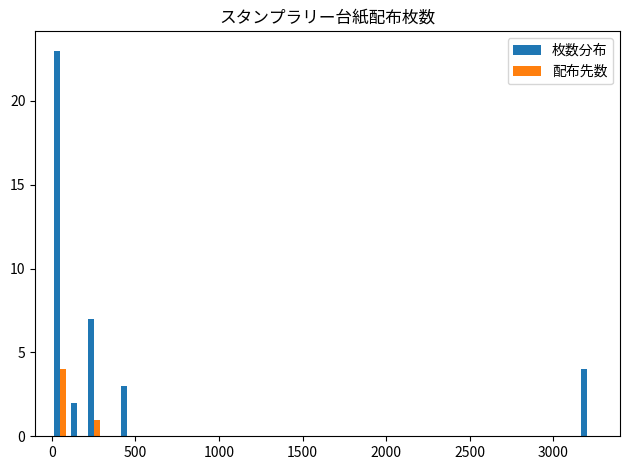

What is the sum of all 配布先数 values?

5